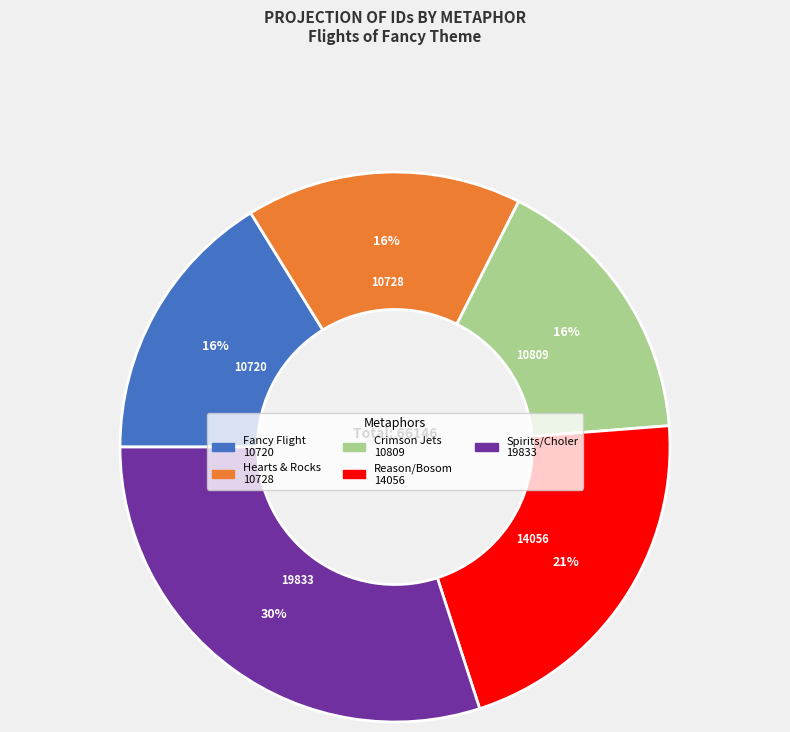

Is there a majority slice in this chart?

No